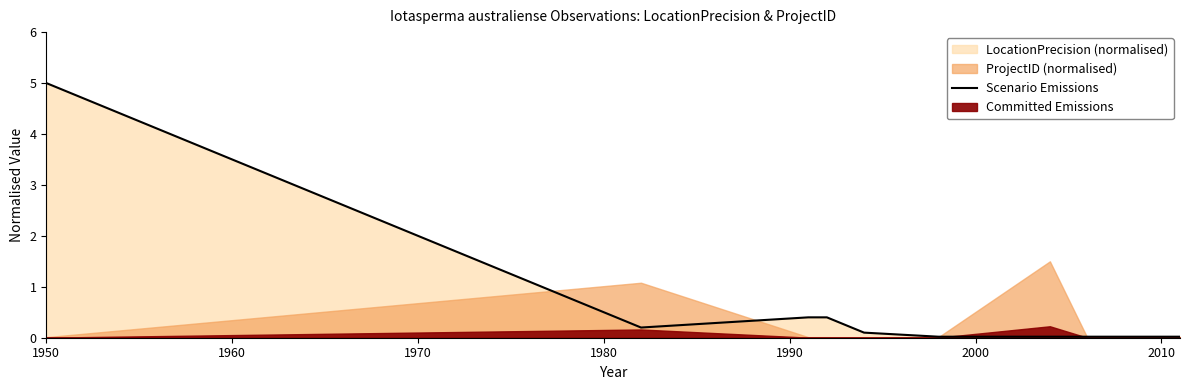

Which category has the highest value in the Scenario Emissions series?

1950